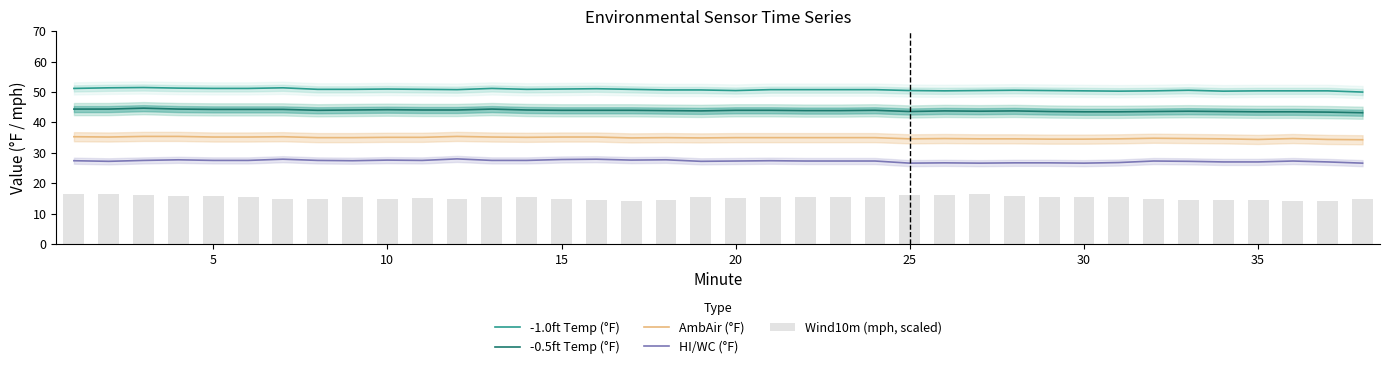

How many data points does each series have?

38